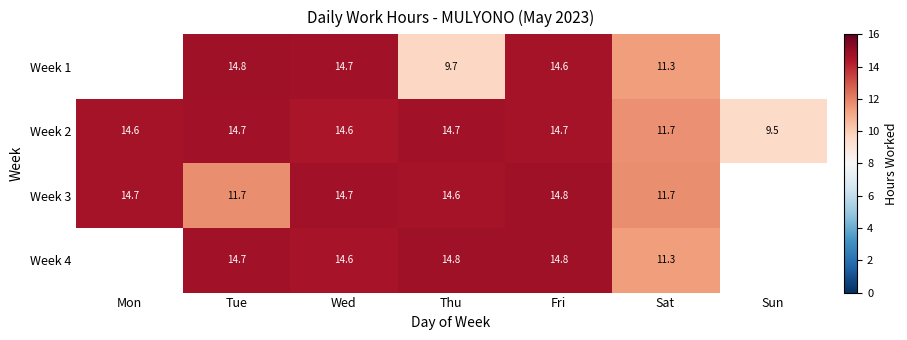

Read the Week 3 value at Fri.

14.8